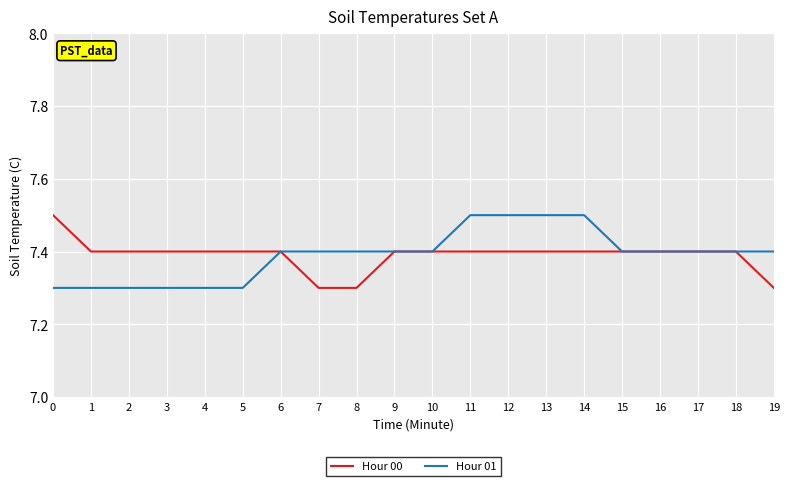

What is the maximum value shown in the chart?

7.5